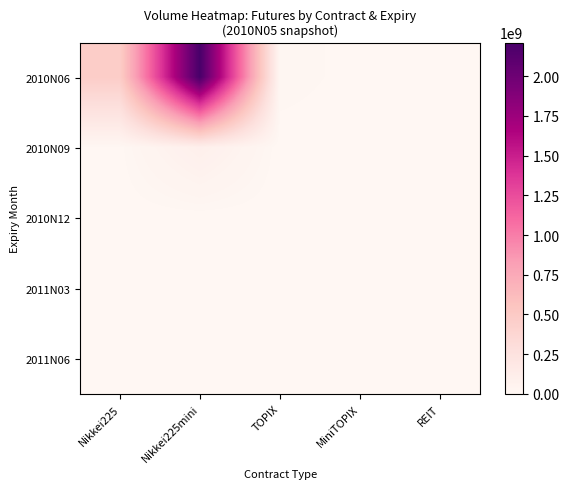

Rank the series at Nikkei225mini from lowest to highest value.

2010N12, 2011N03, 2011N06, 2010N09, 2010N06